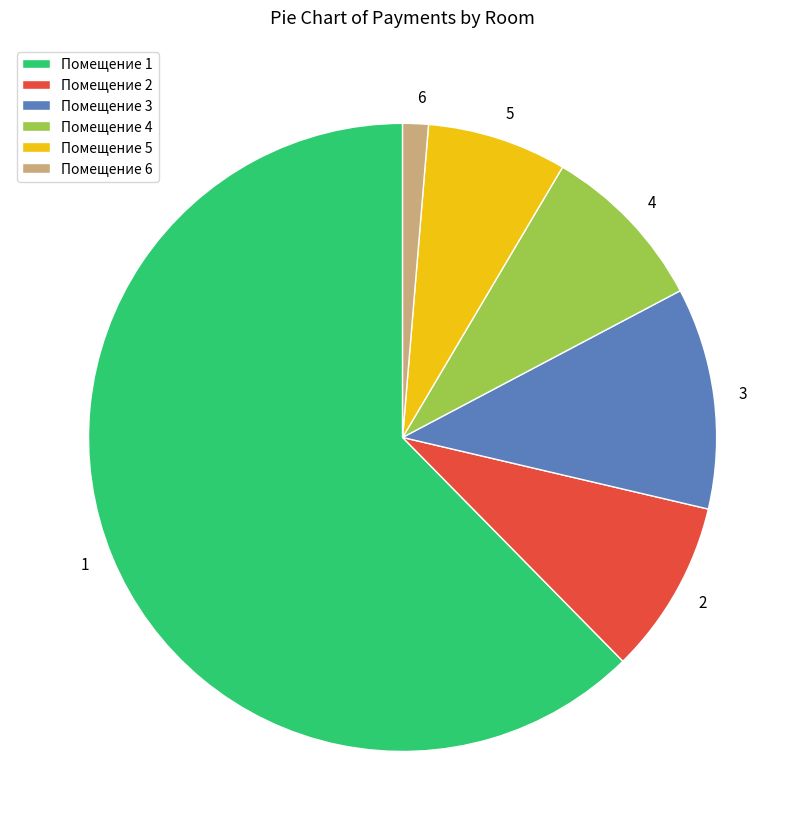

True or false: 1 accounts for 62% of the total.

True